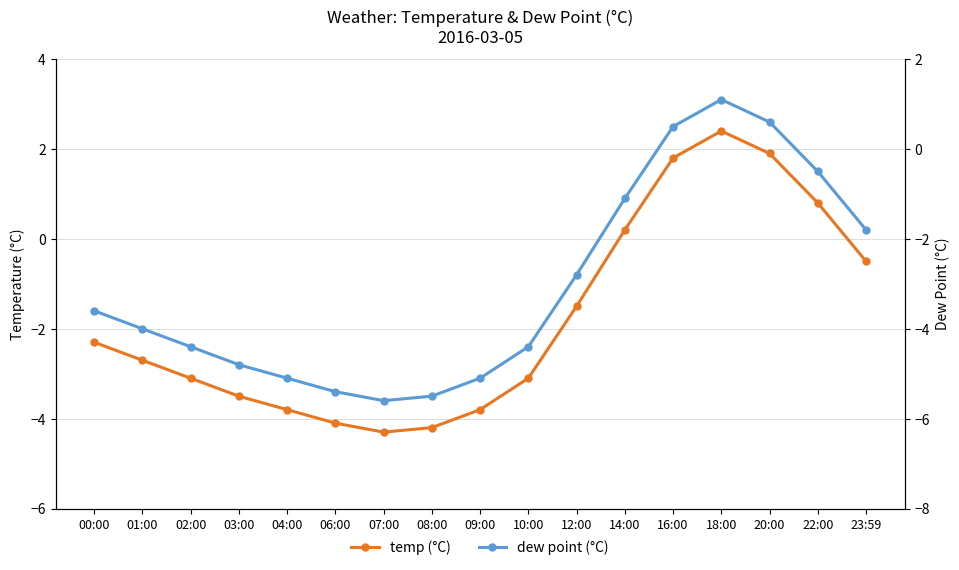

Rank the series by their average value, from lowest to highest.

dp, temp